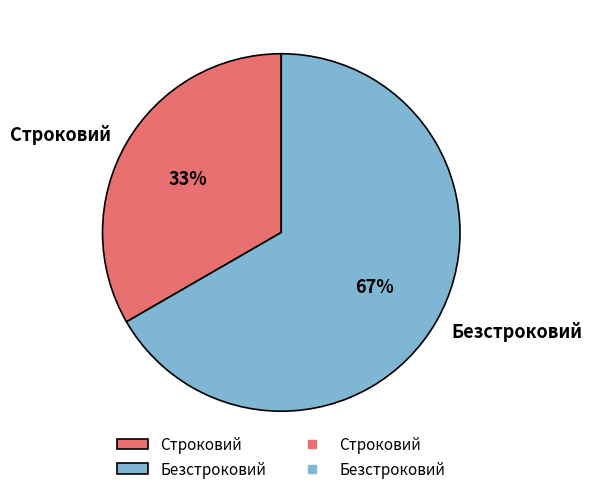

To the nearest percent, what portion does Безстроковий represent?

67%